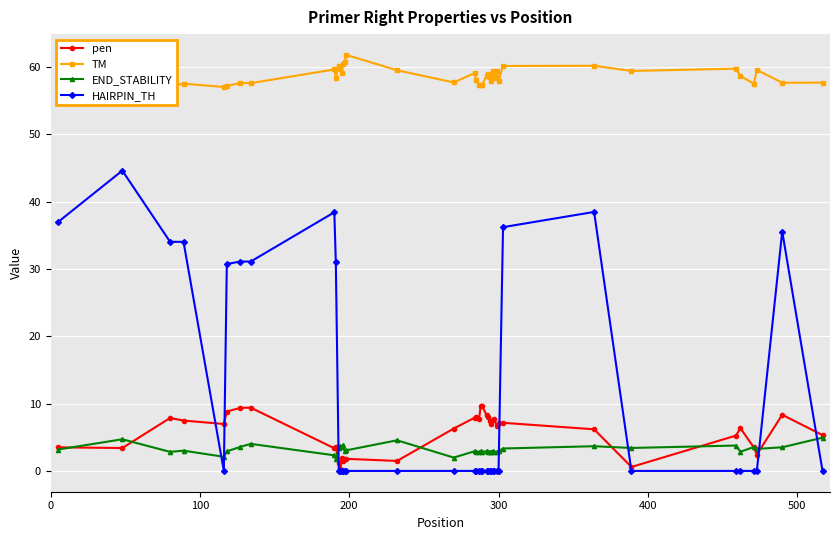

What is the value of the HAIRPIN_TH point at the 3rd from the left?

34.0